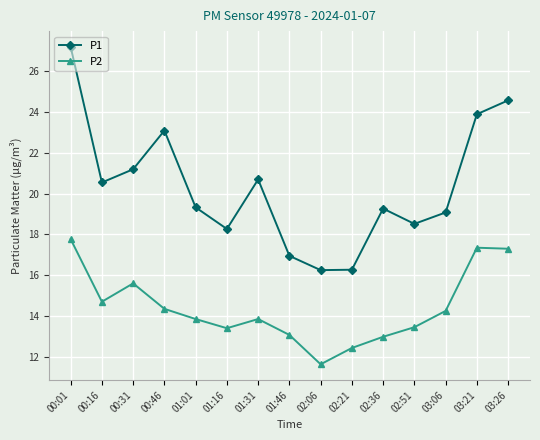

What is the average value of the P2 series?

14.4